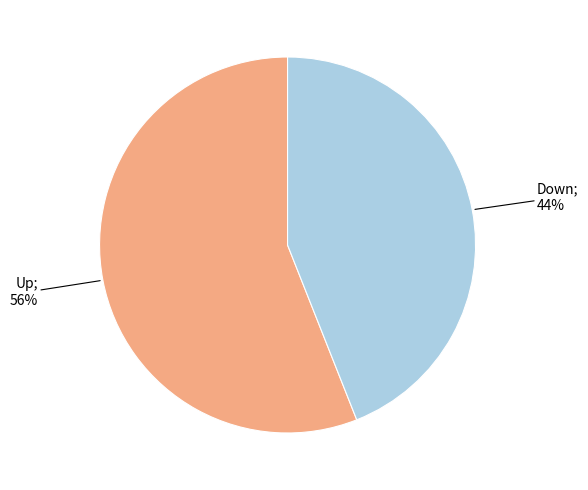

Is there a majority slice in this chart?

Yes